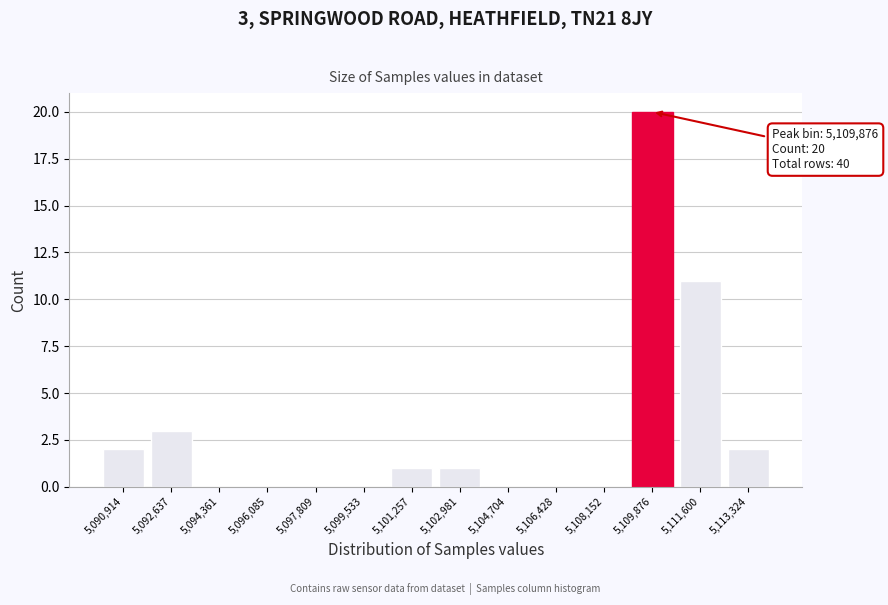

Reading left to right, transcribe all the data shown in this chart.

5,090,914=2	5,092,637=3	5,094,361=0	5,096,085=0	5,097,809=0	5,099,533=0	5,101,257=1	5,102,981=1	5,104,704=0	5,106,428=0	5,108,152=0	5,109,876=20	5,111,600=11	5,113,324=2